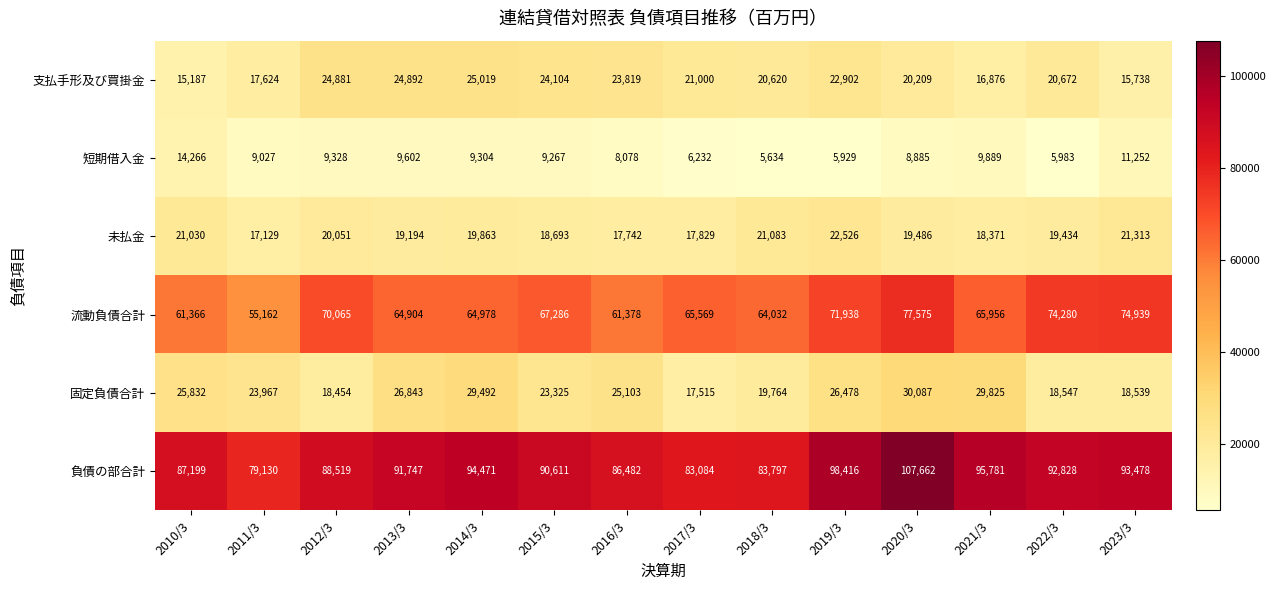

Which series has the largest range (max minus min)?

負債の部合計